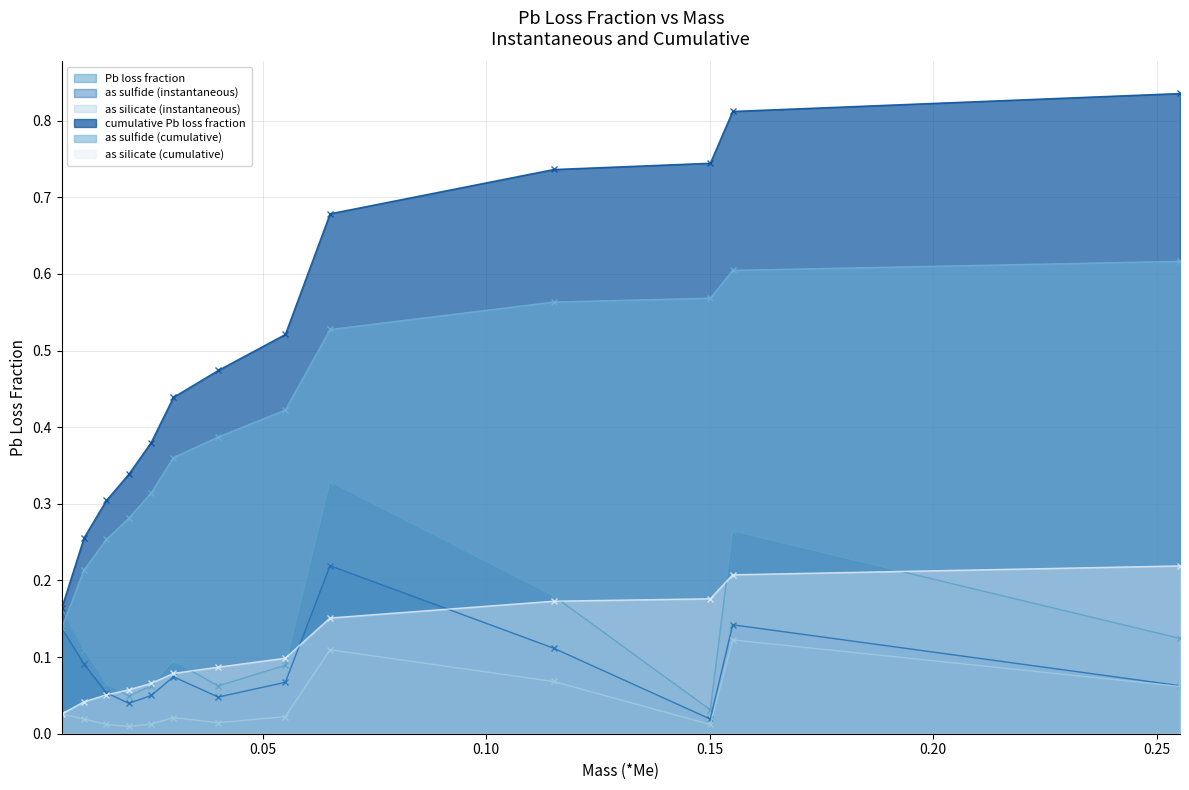

What are all the series names shown in the legend?

Pb loss fraction, as sulfide (instantaneous), as silicate (instantaneous), cumulative Pb loss fraction, as sulfide (cumulative), as silicate (cumulative)